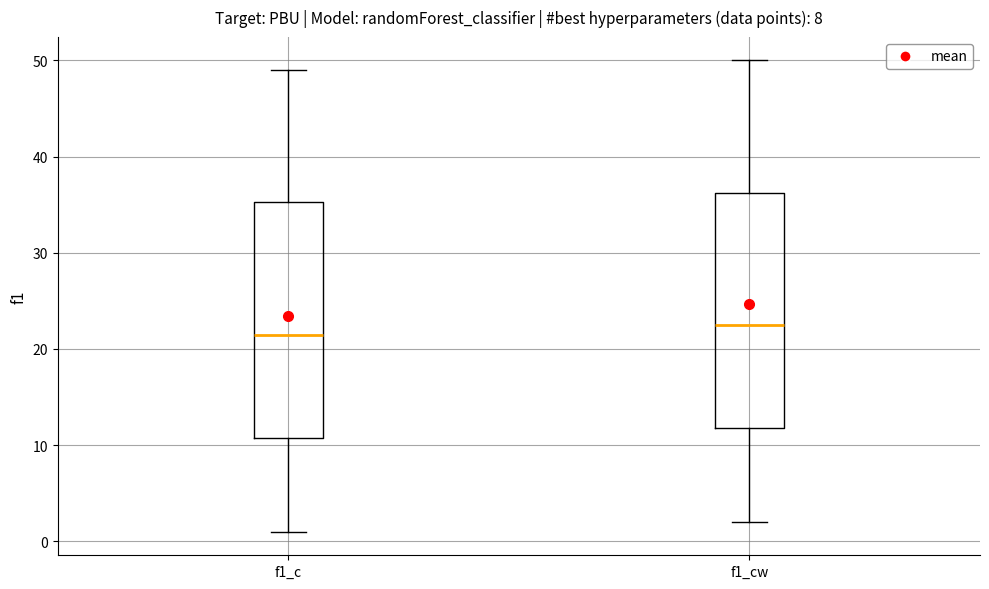

Reading left to right, transcribe this box plot: for each box, give where its median line is, the range the box spans, and where its two whiskers end, as read against the y-axis. The values are not printed on the chart, so give them approximately, as read against the axis.

f1_c: median 22, box 11 to 35, whiskers 1 to 49
f1_cw: median 23, box 12 to 36, whiskers 2 to 50